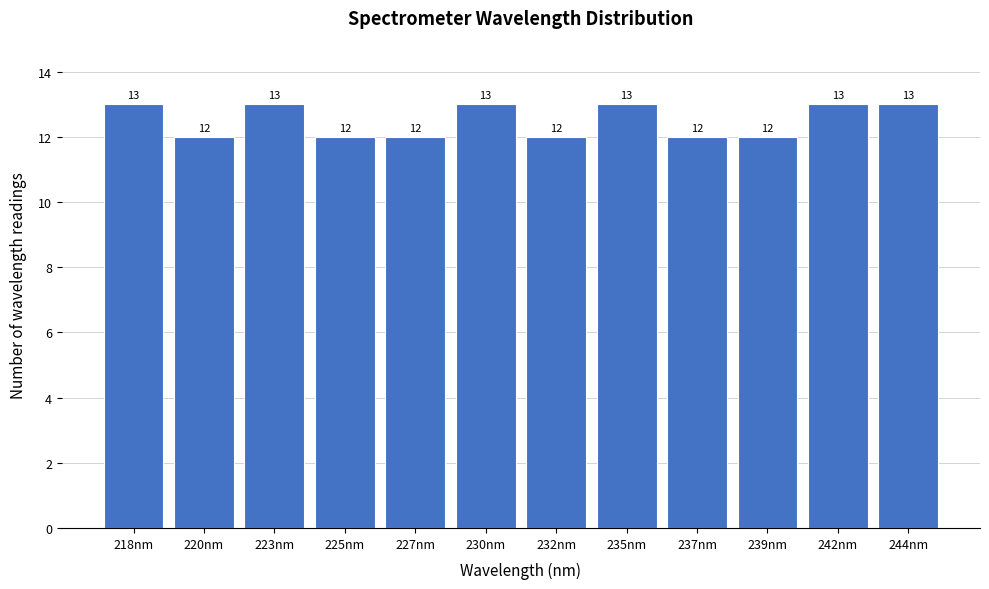

Reading right to left, extract all data points from this chart.

13	13	12	12	13	12	13	12	12	13	12	13